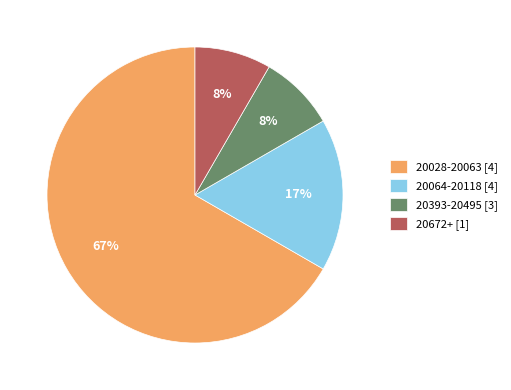

Is there a majority slice in this chart?

Yes